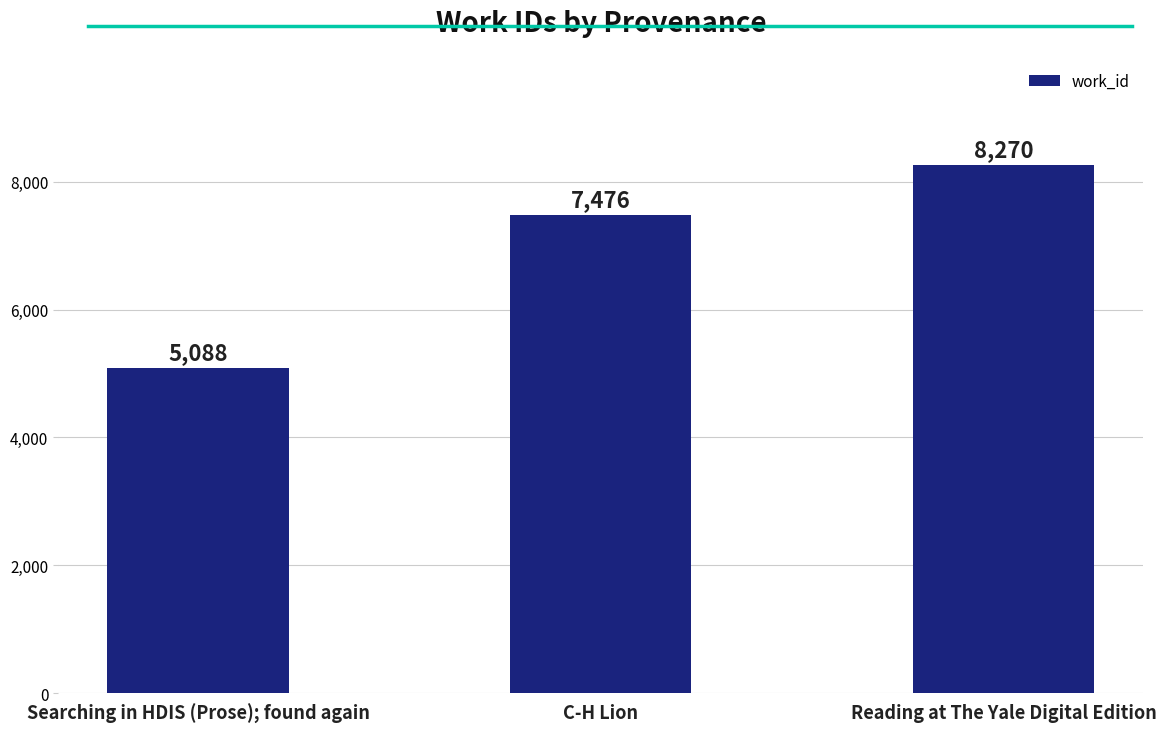

What is the difference between the maximum and minimum values?

3182